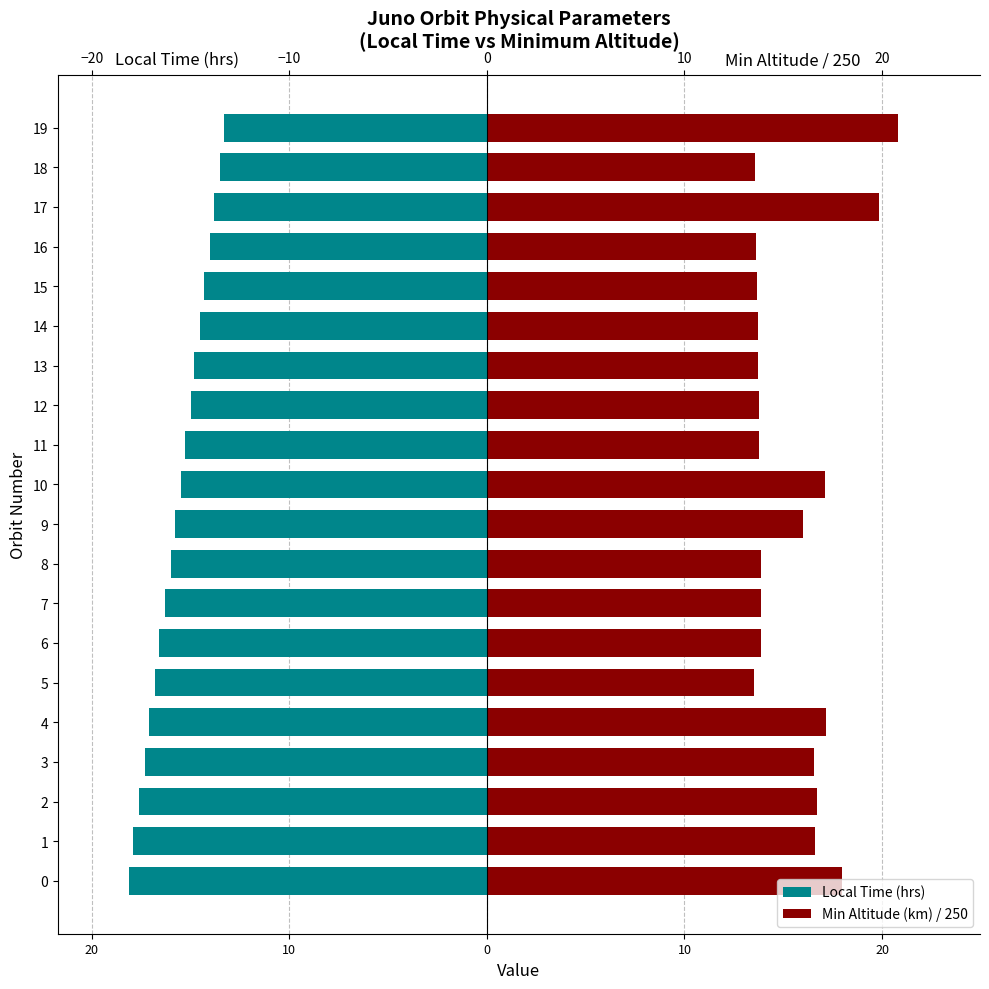

What is the label of the 5th bar from the right?

15